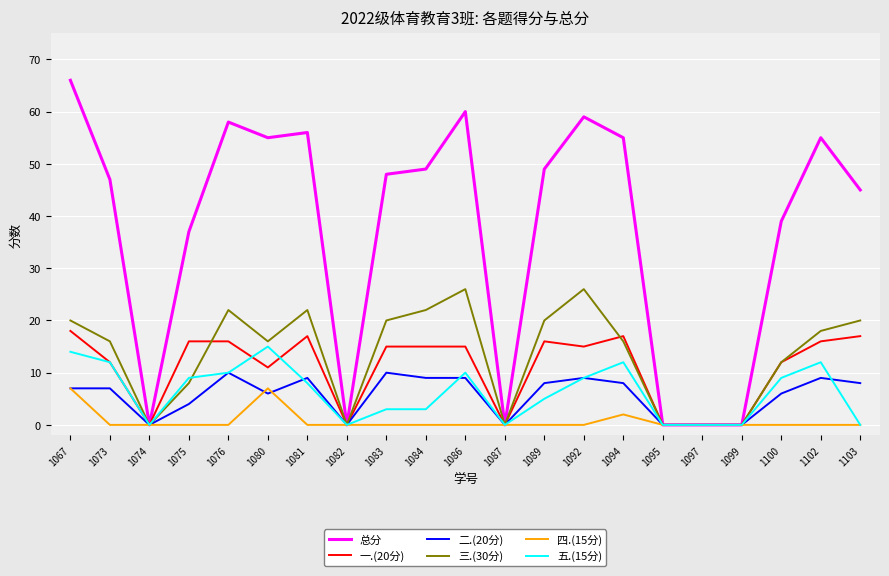

The value of 二.(20分) at 1076 is 10. True or false?

True